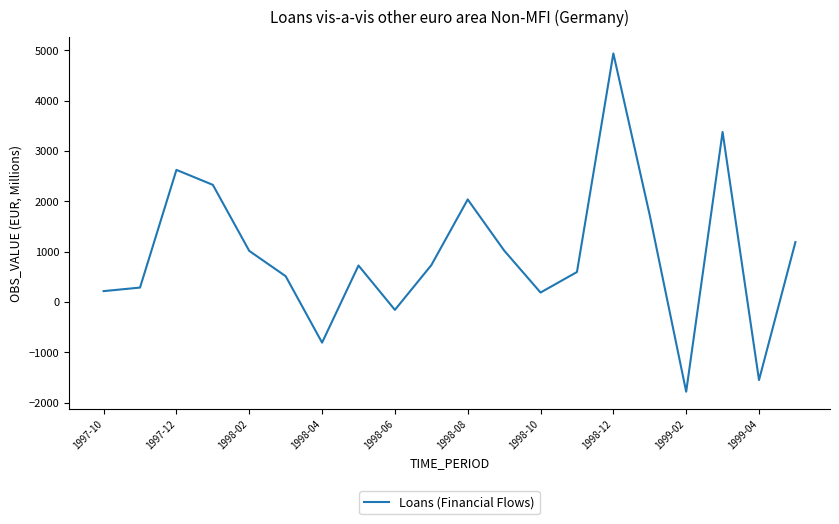

What is the greatest value displayed?

4936.7